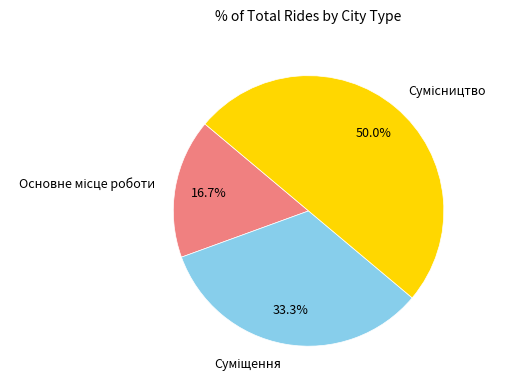

To the nearest percent, what portion does Суміщення represent?

33%